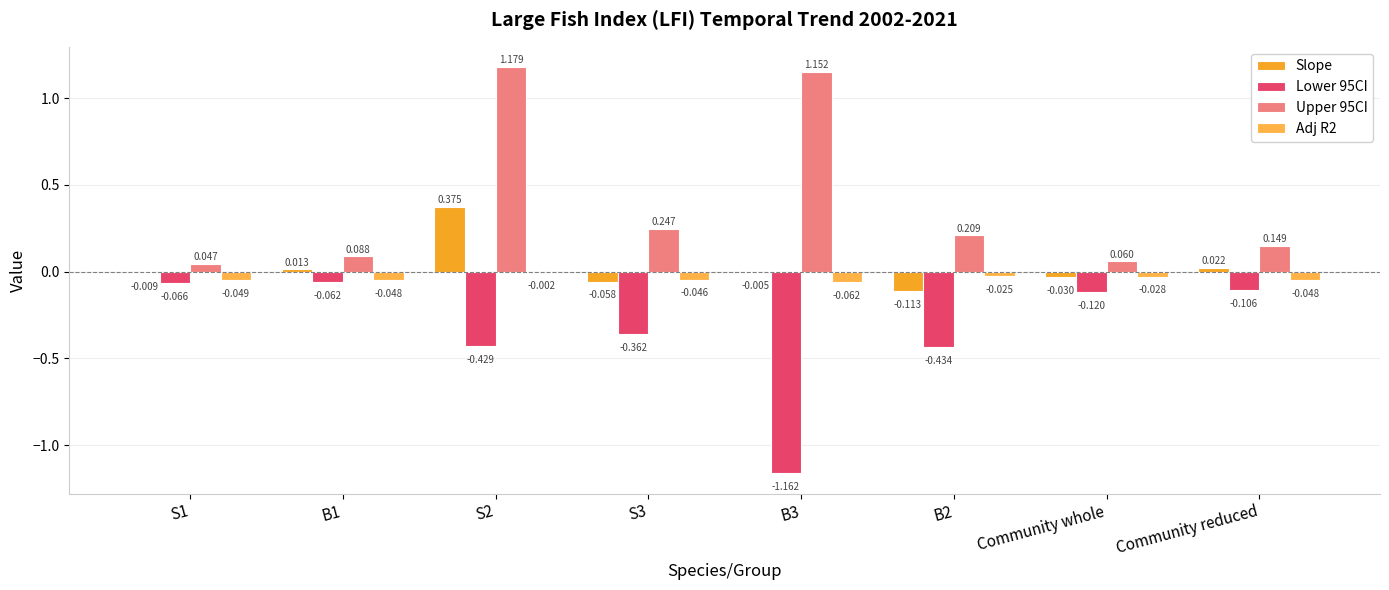

Is it true that Slope equals 0.0 at B1?

False